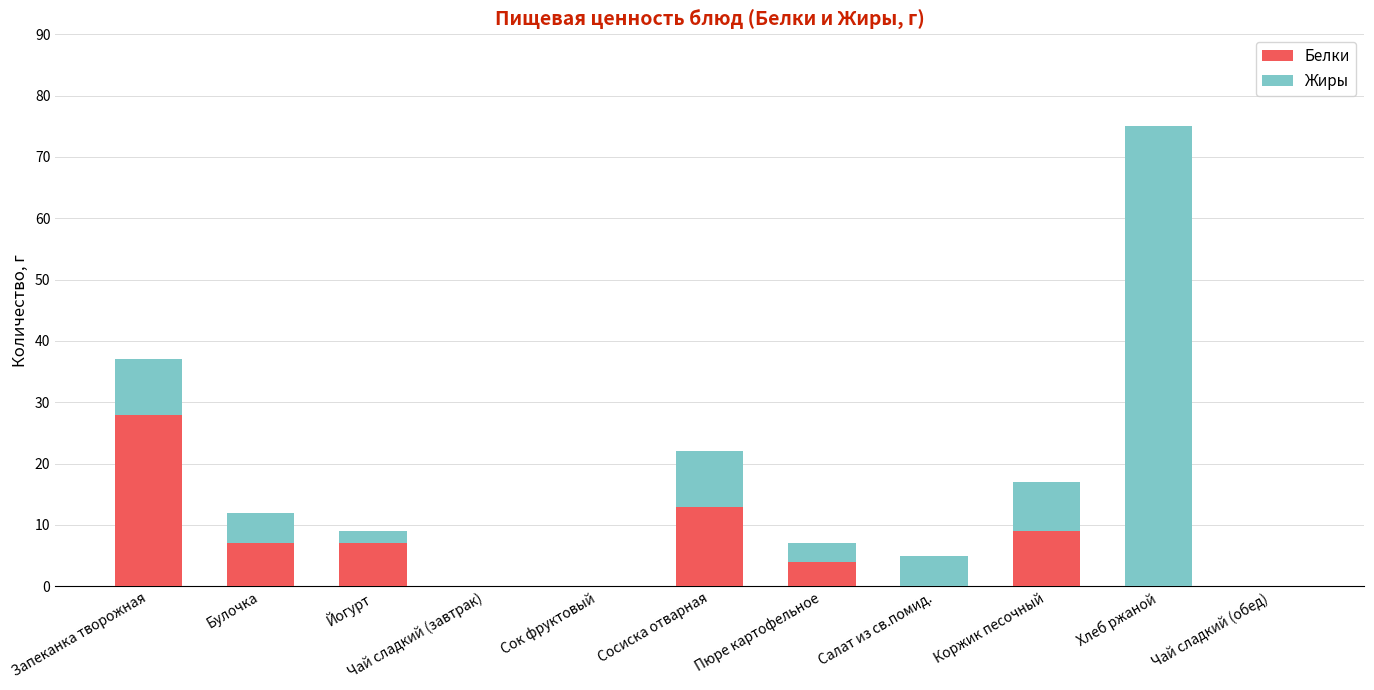

Count the number of categories in the chart.

11